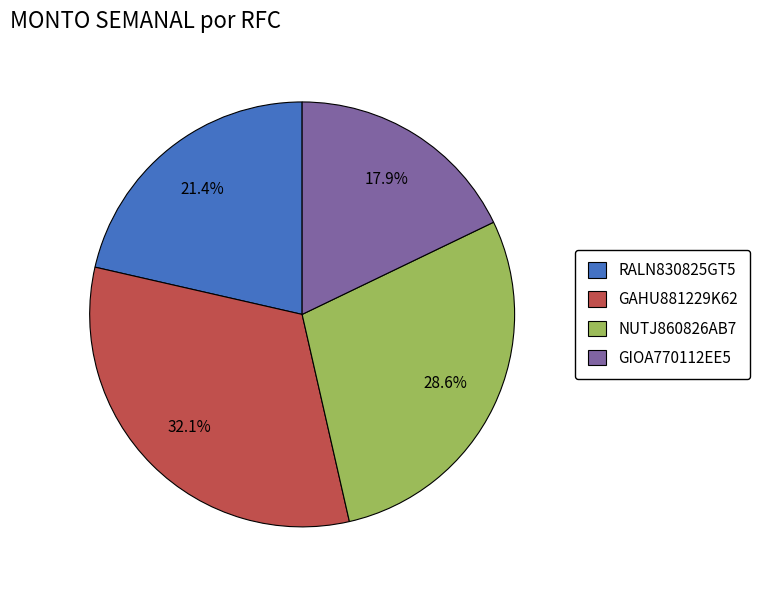

True or false: NUTJ860826AB7 accounts for 35% of the total.

False